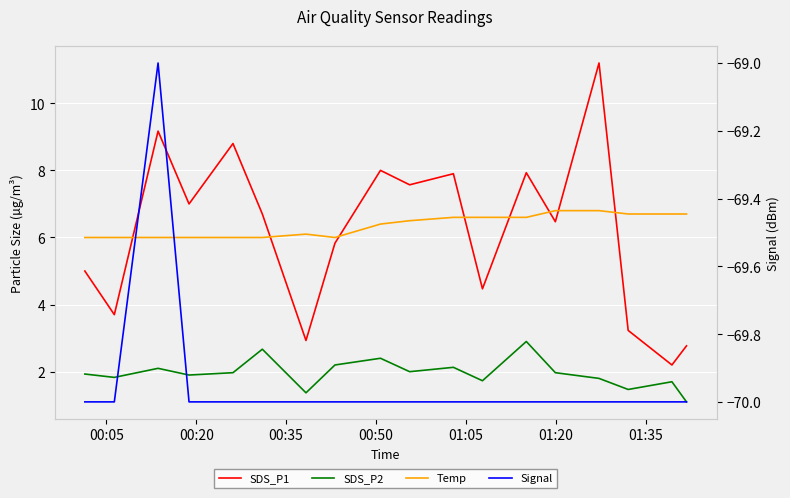

List the series in order of their peak value, highest first.

SDS_P1, Temp, SDS_P2, Signal